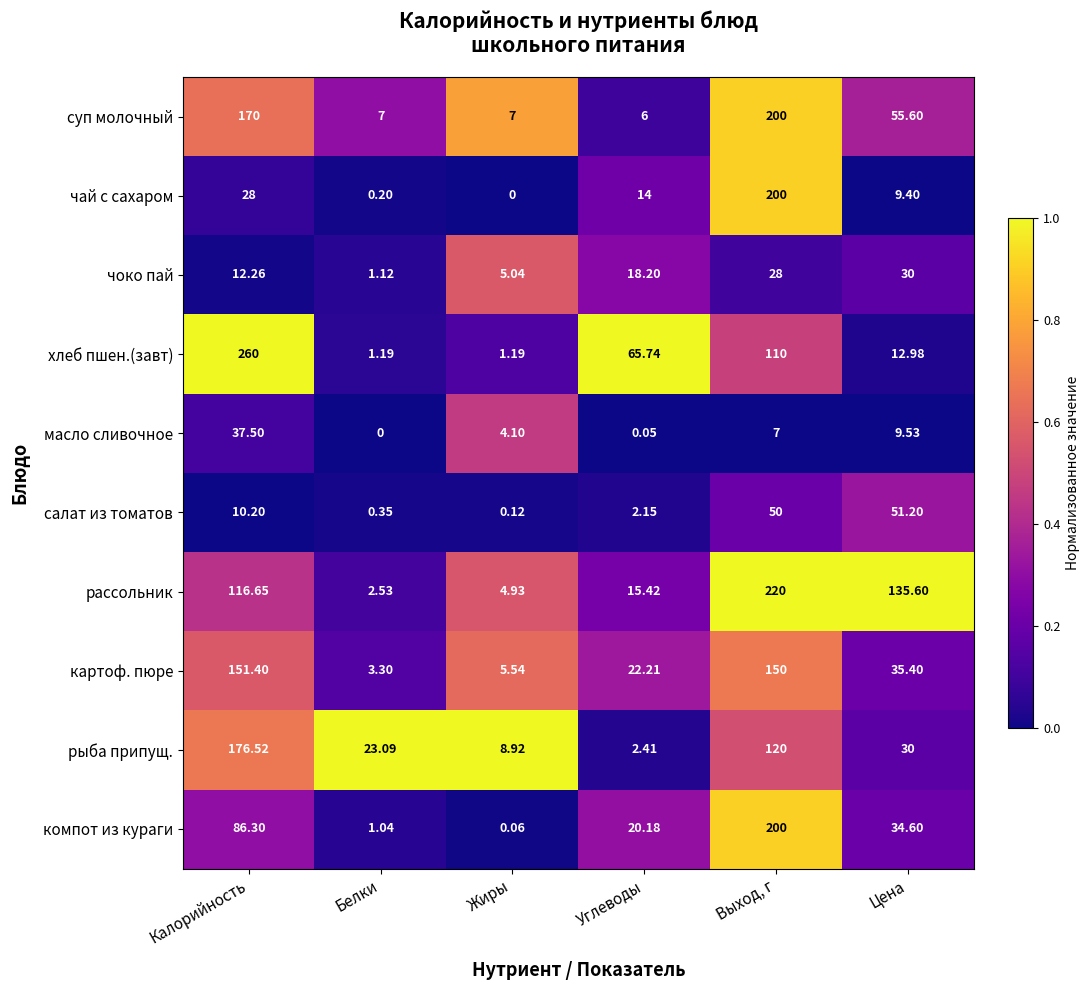

Which category has the highest value in the картоф. пюре series?

Калорийность